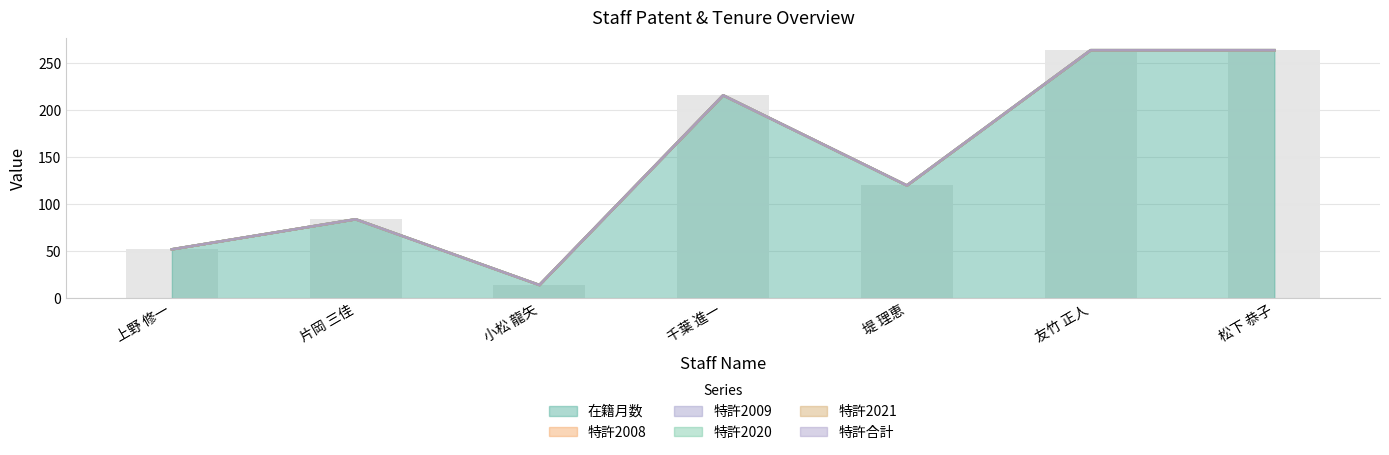

Reading left to right, extract all data points from this chart.

在籍月数: 52	84	14	216	120	264	264
特許2008: 0	0	0	0	0	0	0
特許2009: 0	0	0	0	0	0	0
特許2020: 0	0	0	0	0	0	0
特許2021: 0	0	0	0	0	0	0
特許合計: 0	0	0	0	0	0	0